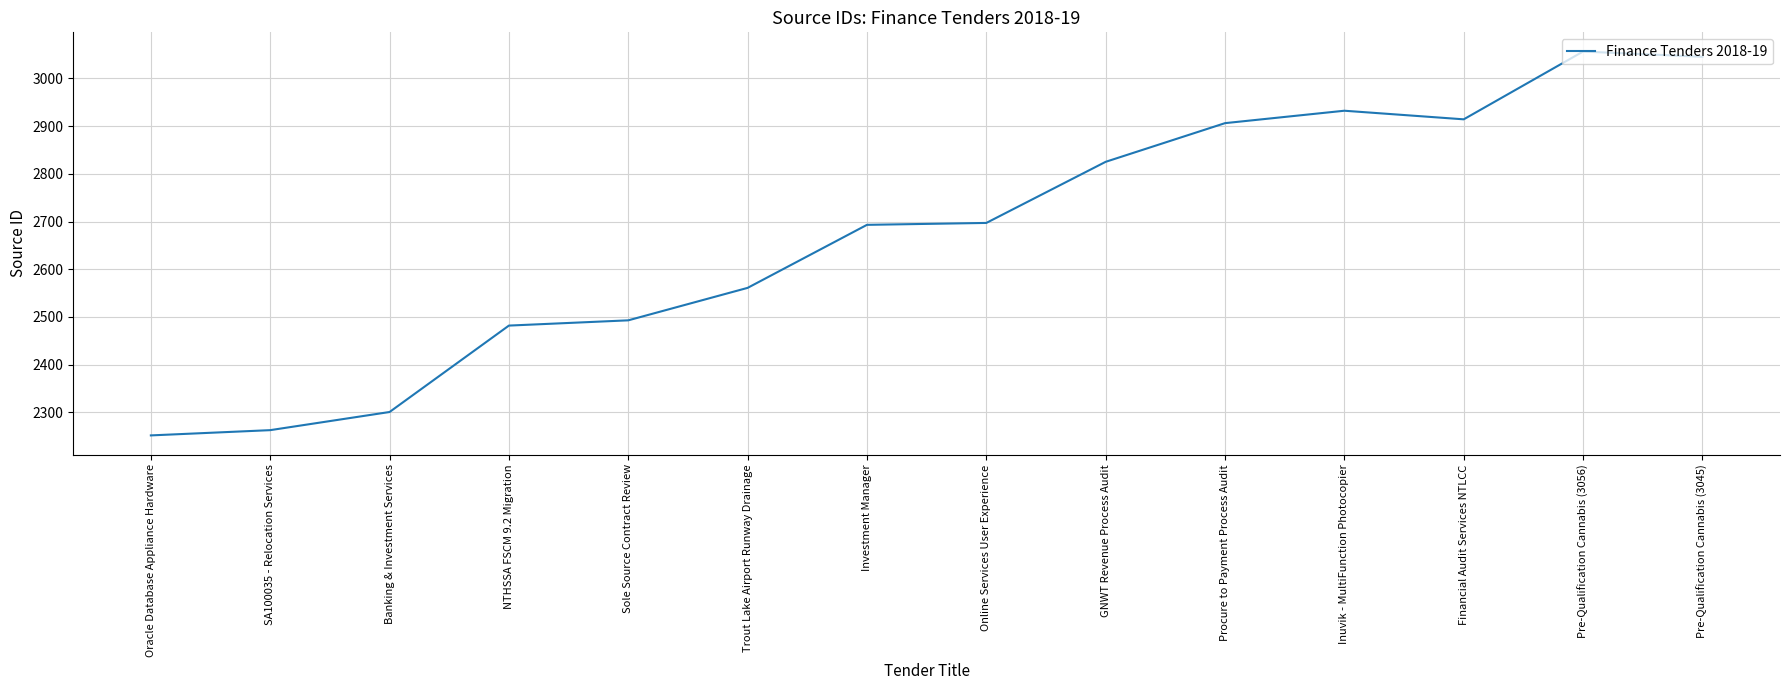

The value at Trout Lake Airport Runway Drainage is 2561. True or false?

True